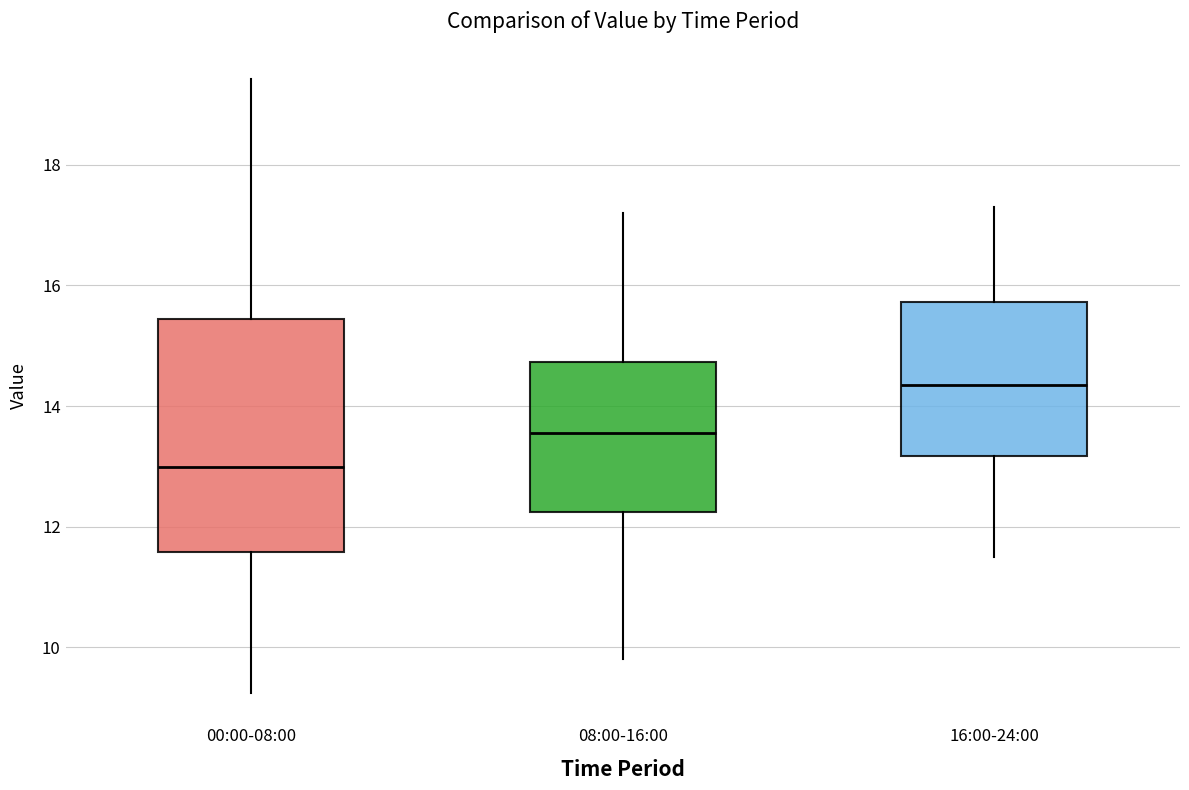

Which box is the tallest, from its lower edge to its upper edge?

00:00-08:00